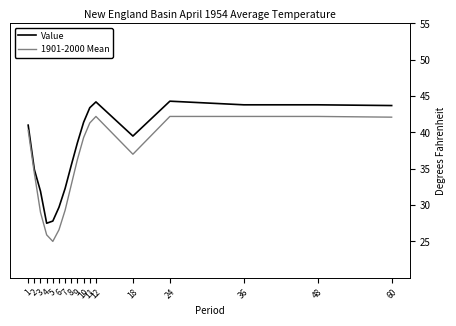

At 10, list the series in order from largest to smallest.

Value, 1901-2000 Mean